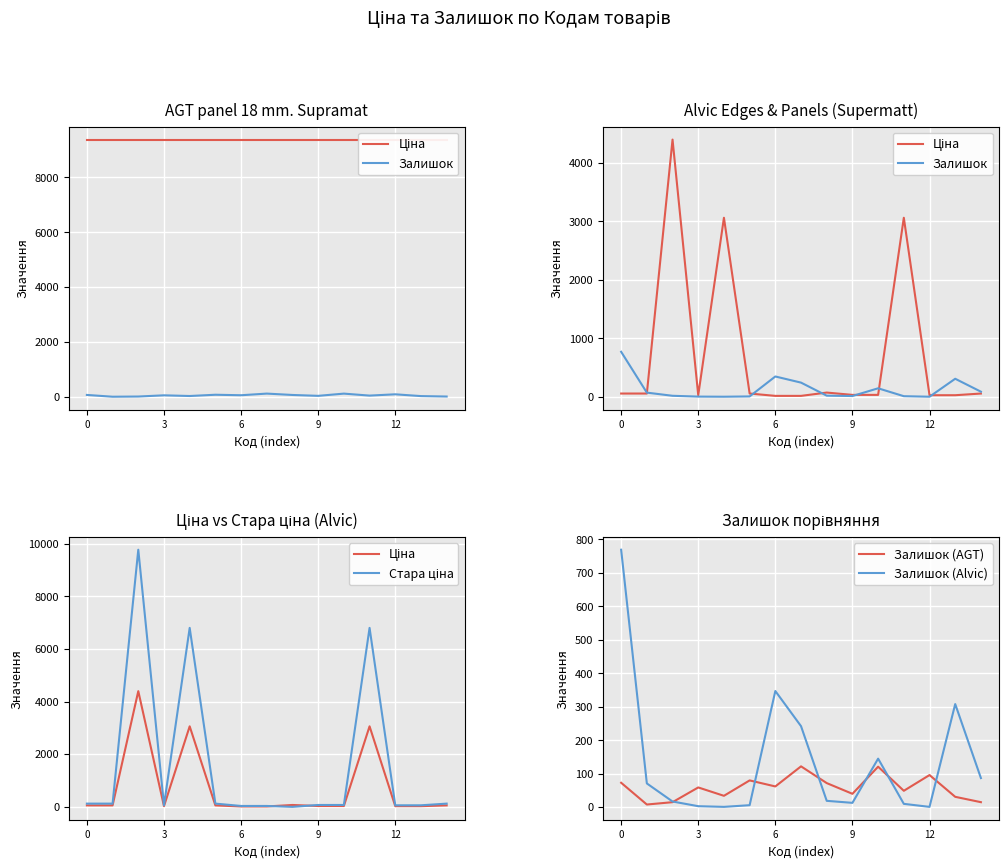

Which series has the largest total across all categories?

Стара ціна